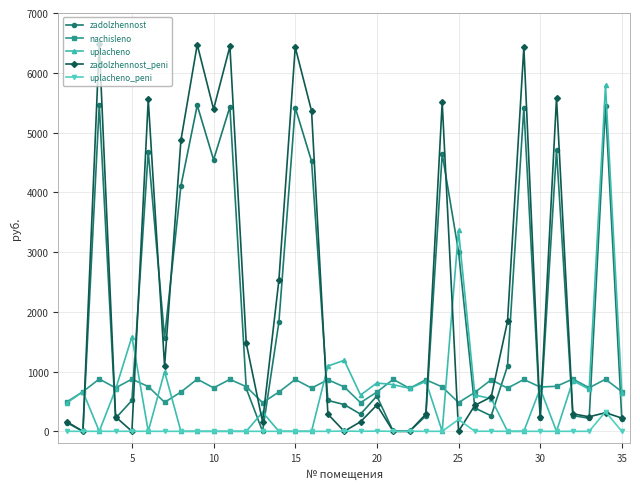

How many times do uplacheno and zadolzhennost cross each other?

12